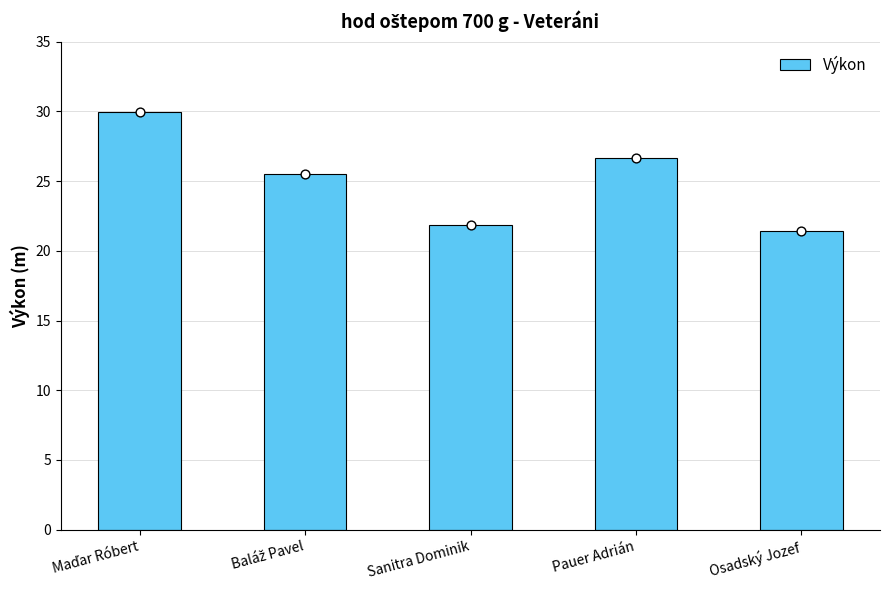

Which has a higher value, Sanitra Dominik or Baláž Pavel?

Baláž Pavel